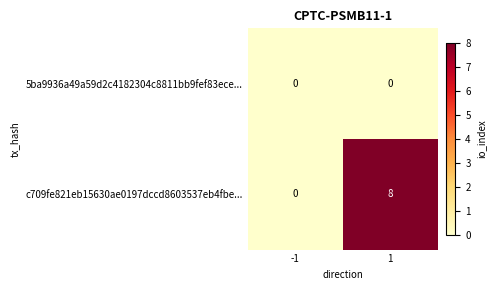

Which series has the widest spread of values?

c709fe821eb15630ae0197dccd8603537eb4fbe...